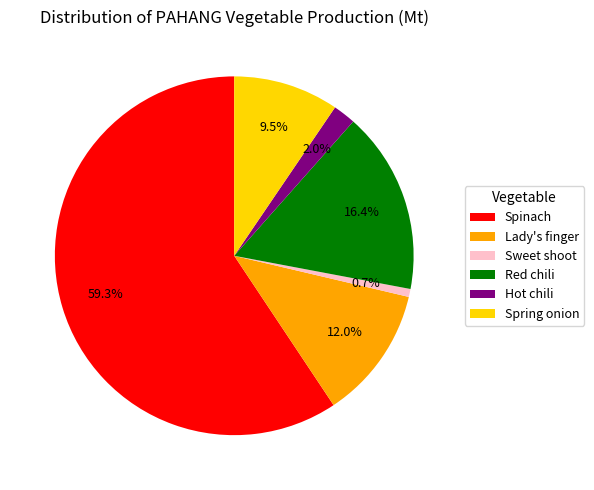

Approximately how many times larger is the value at Red chili compared to Spinach?

0.3